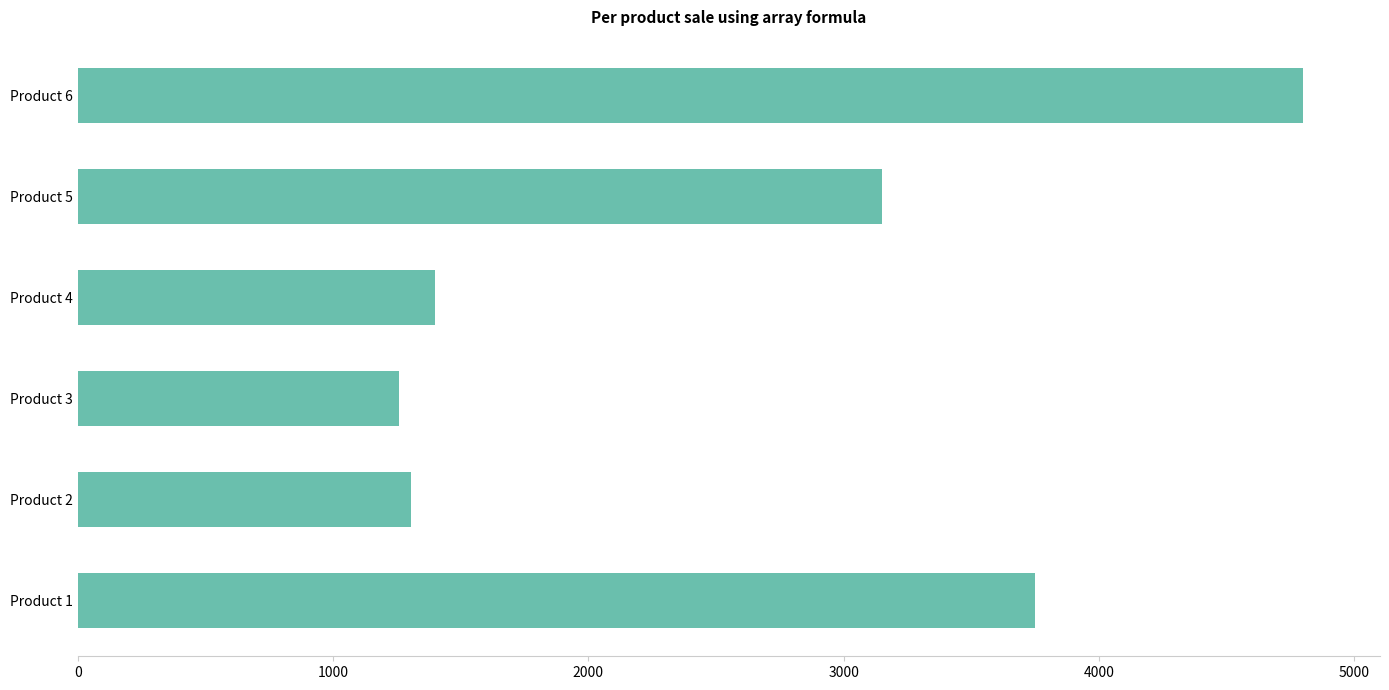

At which label is the value closest to 3030?

Product 5